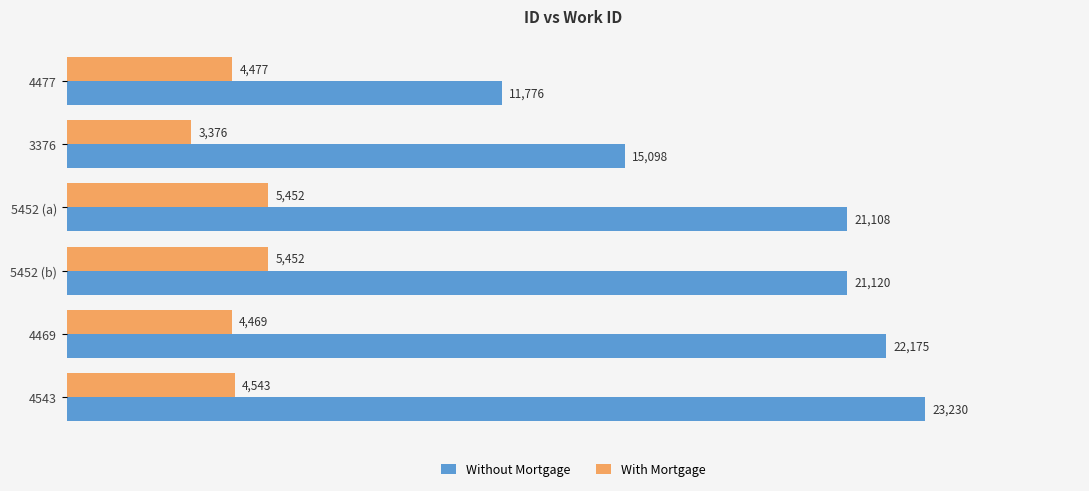

Which series has the largest total across all categories?

Without Mortgage